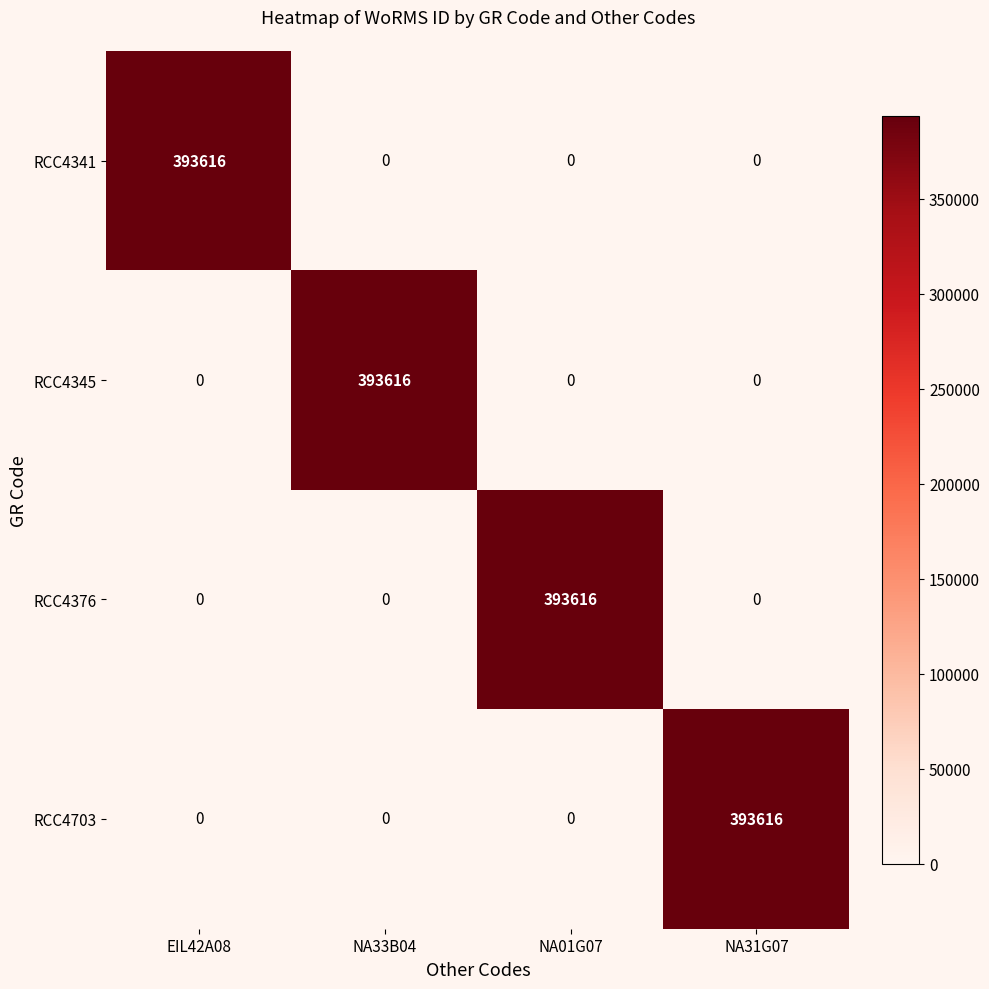

The RCC4345 series shows 255122 at NA31G07. True or false?

False